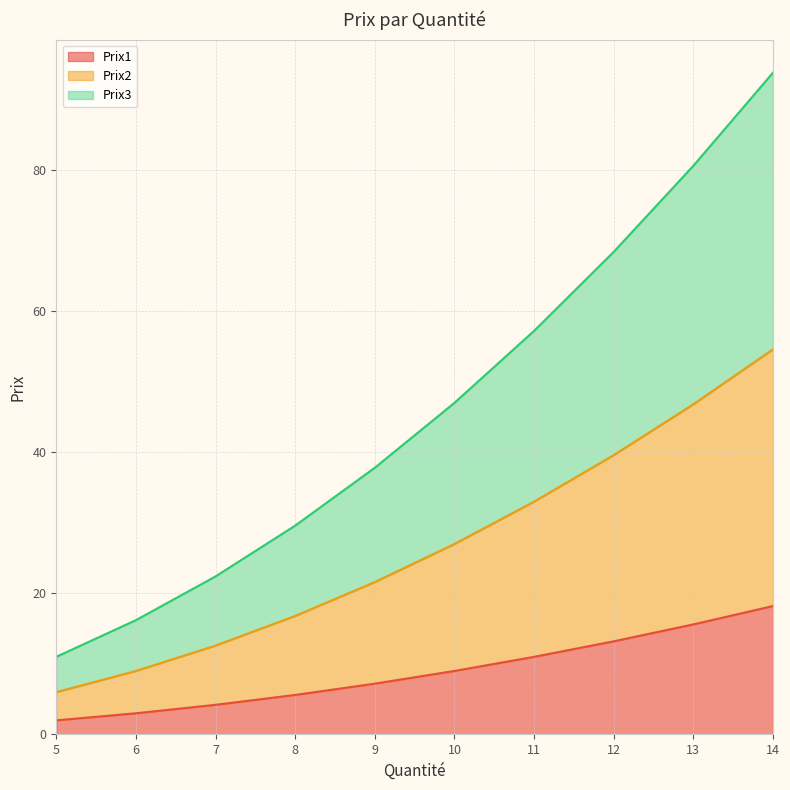

Which label corresponds to the largest value in the chart?

14